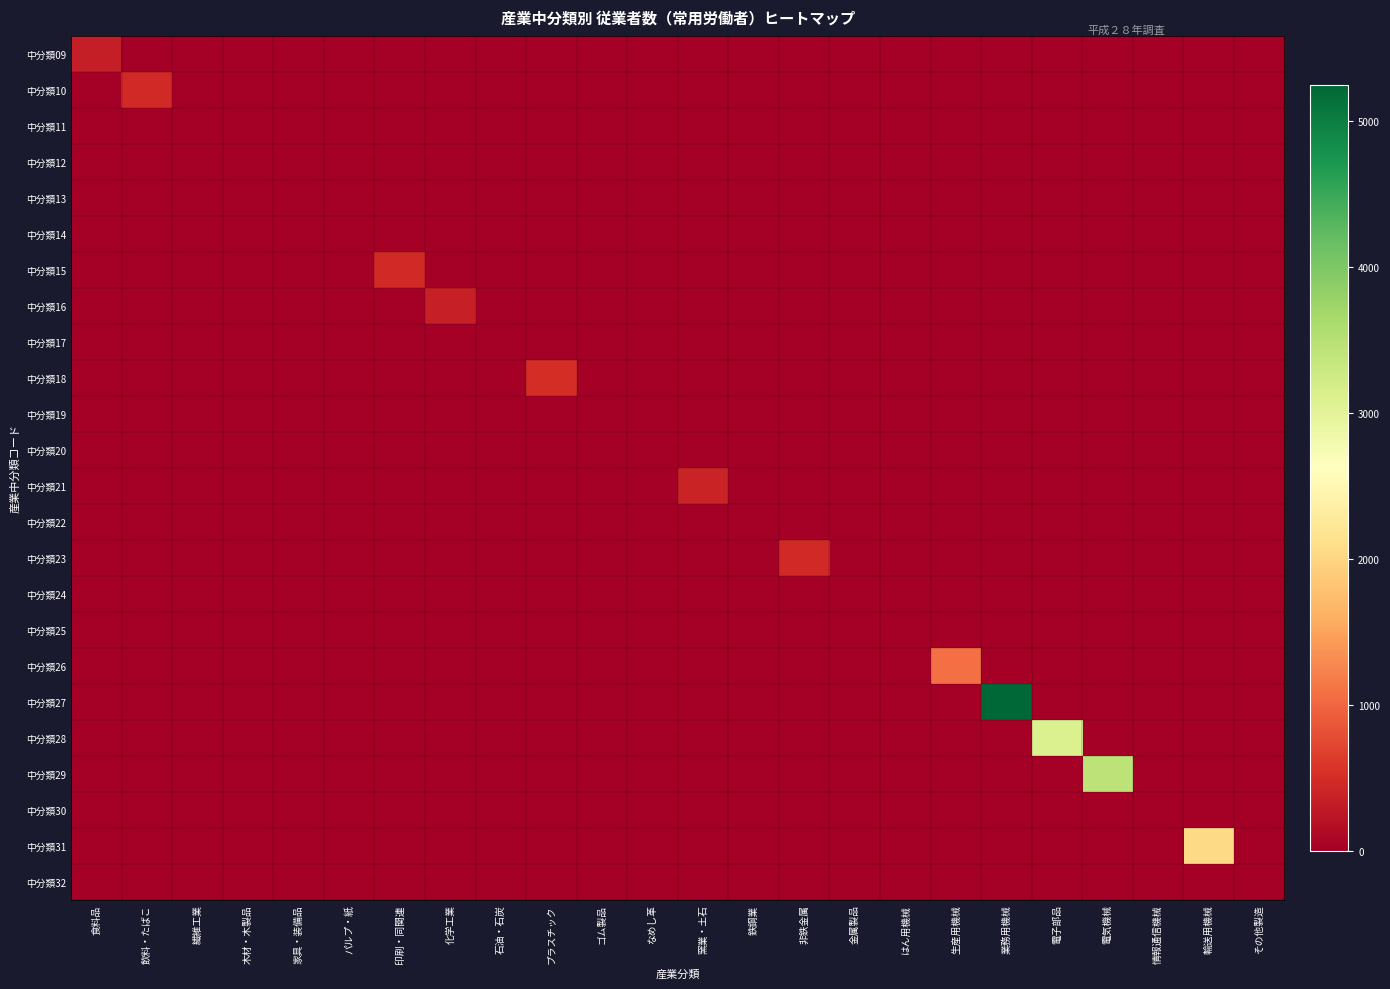

Between 業務用機械 and はん用機械, which is larger?

業務用機械